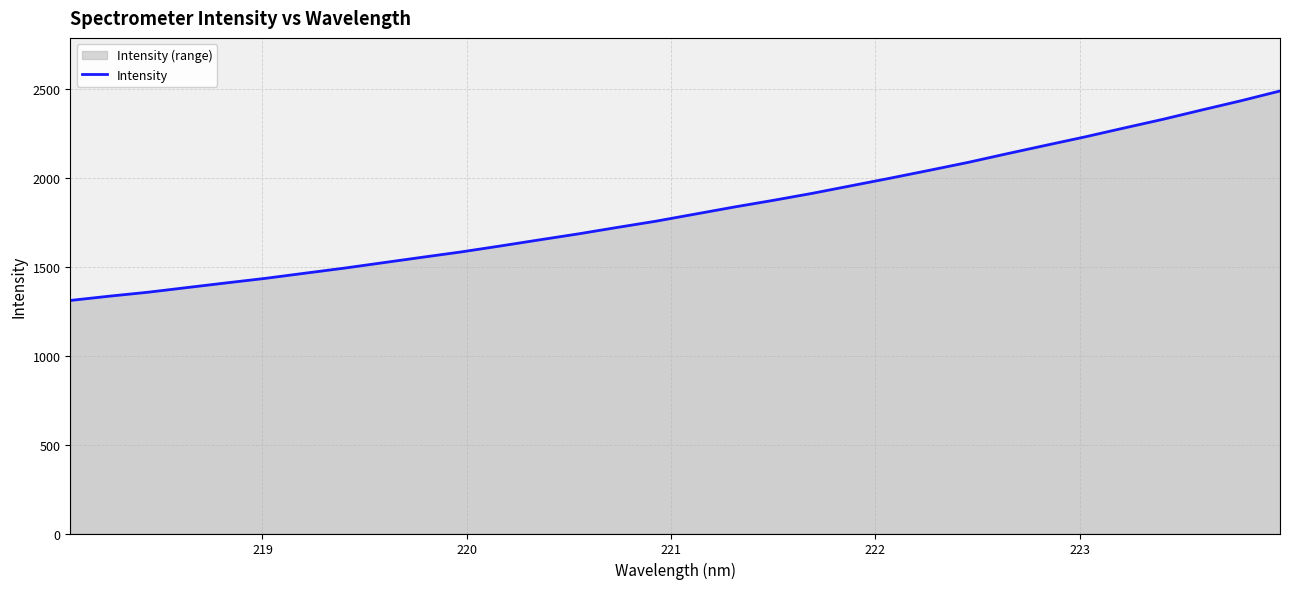

What is the greatest value displayed?

2490.9